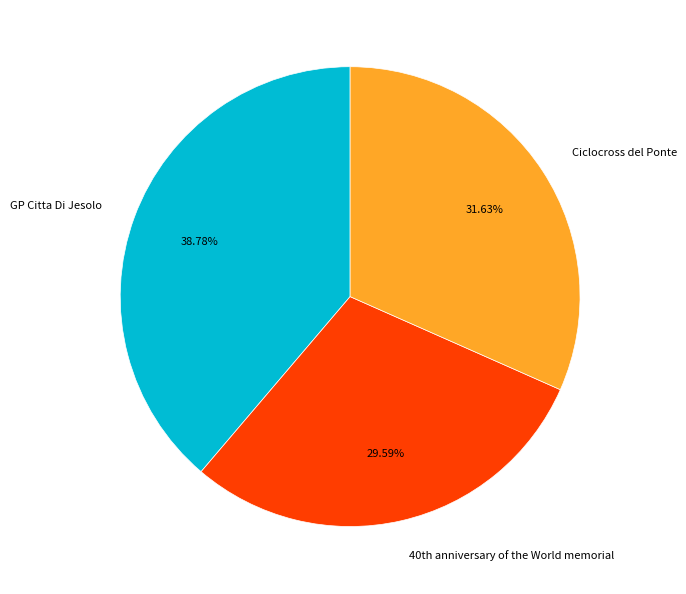

How many segments does this pie chart have?

3